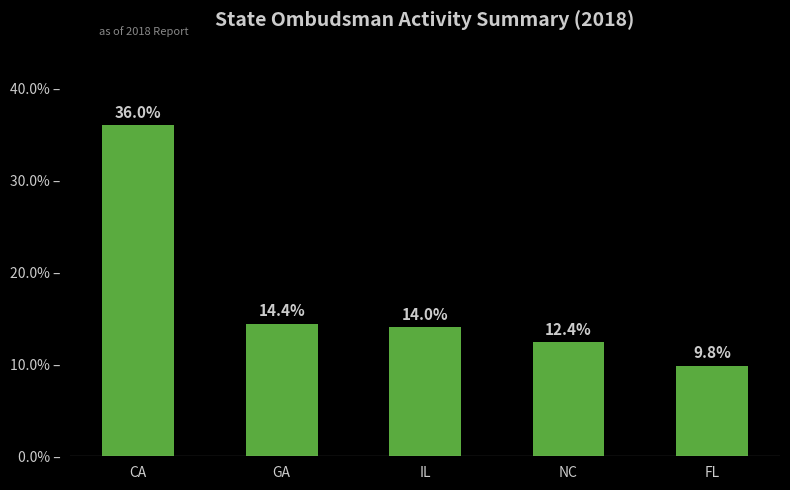

What is the change in value from CA to IL?

-22.0